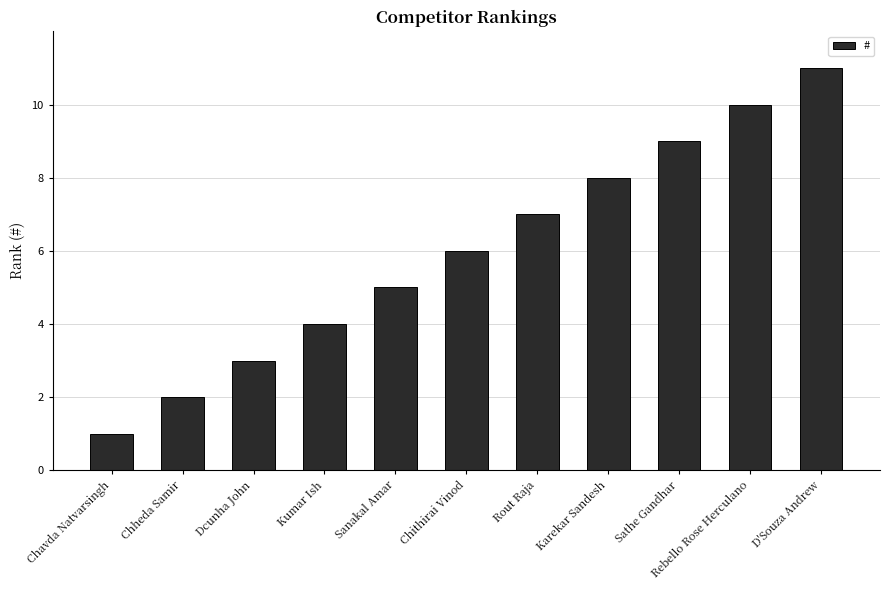

True or false: the data shows 1 at Chavda Natvarsingh.

True